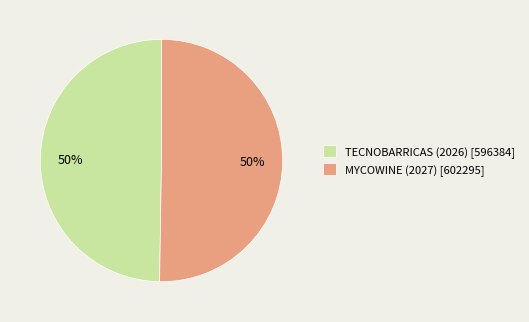

What is the ratio of the value at MYCOWINE (2027) [602295] to the value at TECNOBARRICAS (2026) [596384]?

1.0